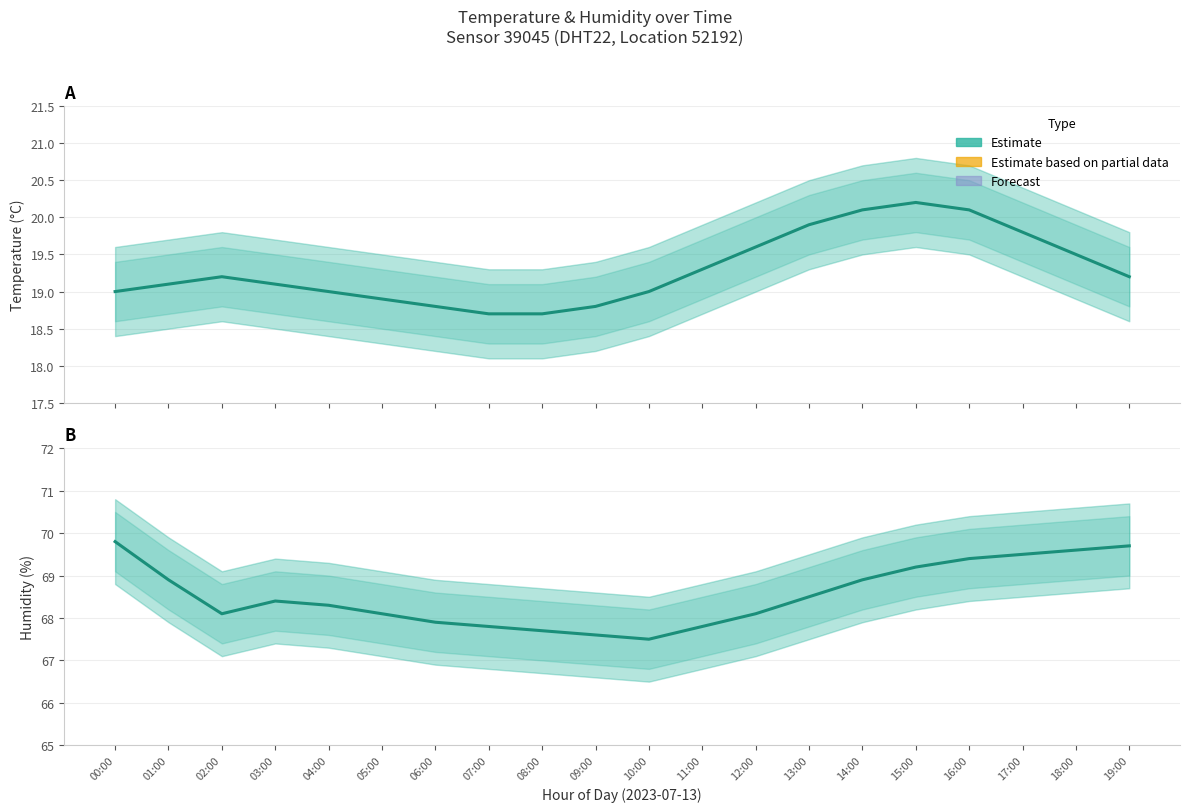

Is the value of Temperature Estimate at 12:00 greater than the value of Humidity Estimate at 15:00?

No